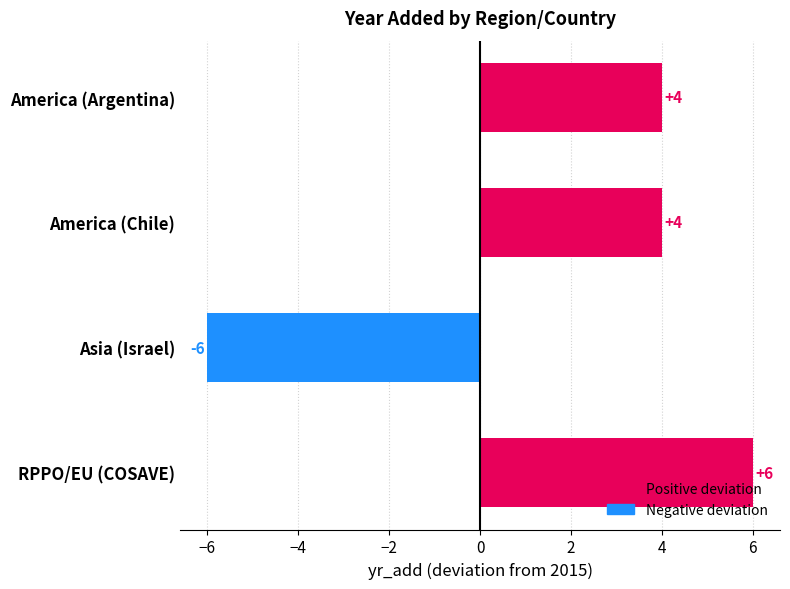

True or false: the data shows 3 at America (Chile).

False